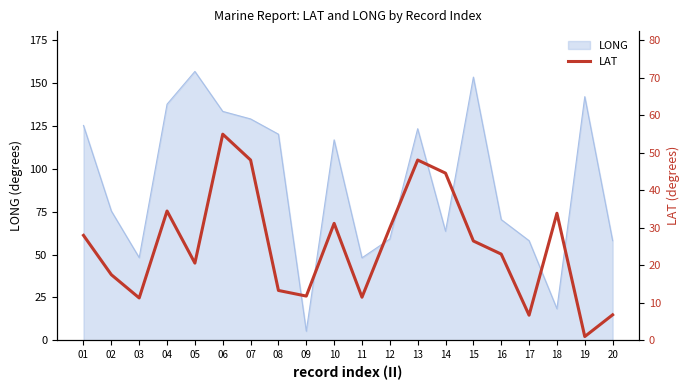

Rank the categories by value from highest to lowest.

06, 07, 13, 14, 04, 18, 10, 12, 01, 15, 16, 05, 02, 08, 09, 11, 03, 20, 17, 19